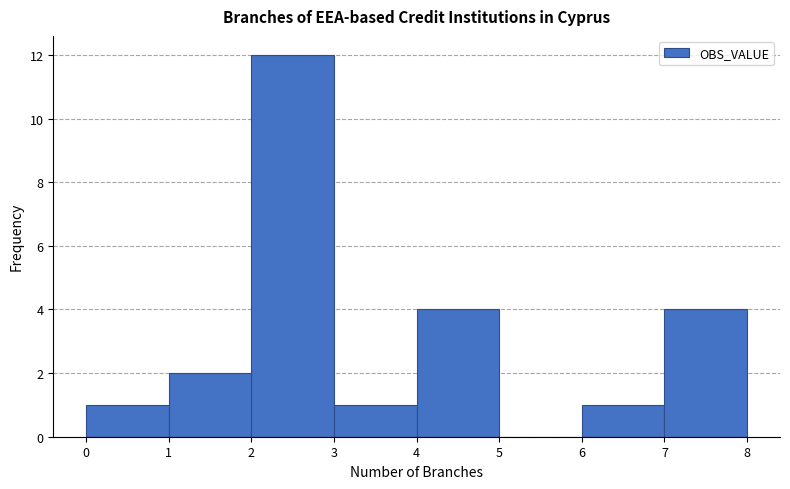

Which range on the x-axis has the tallest bar?

2 to 3